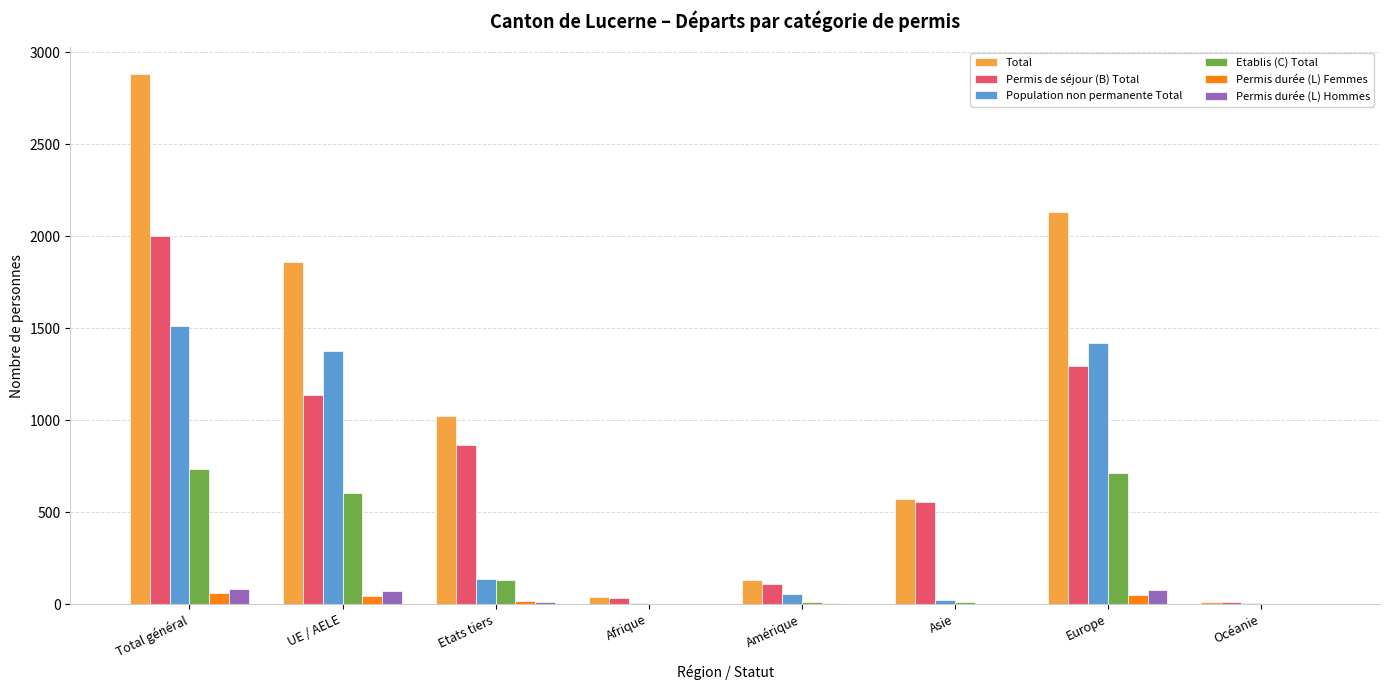

How many groups of bars are there?

8